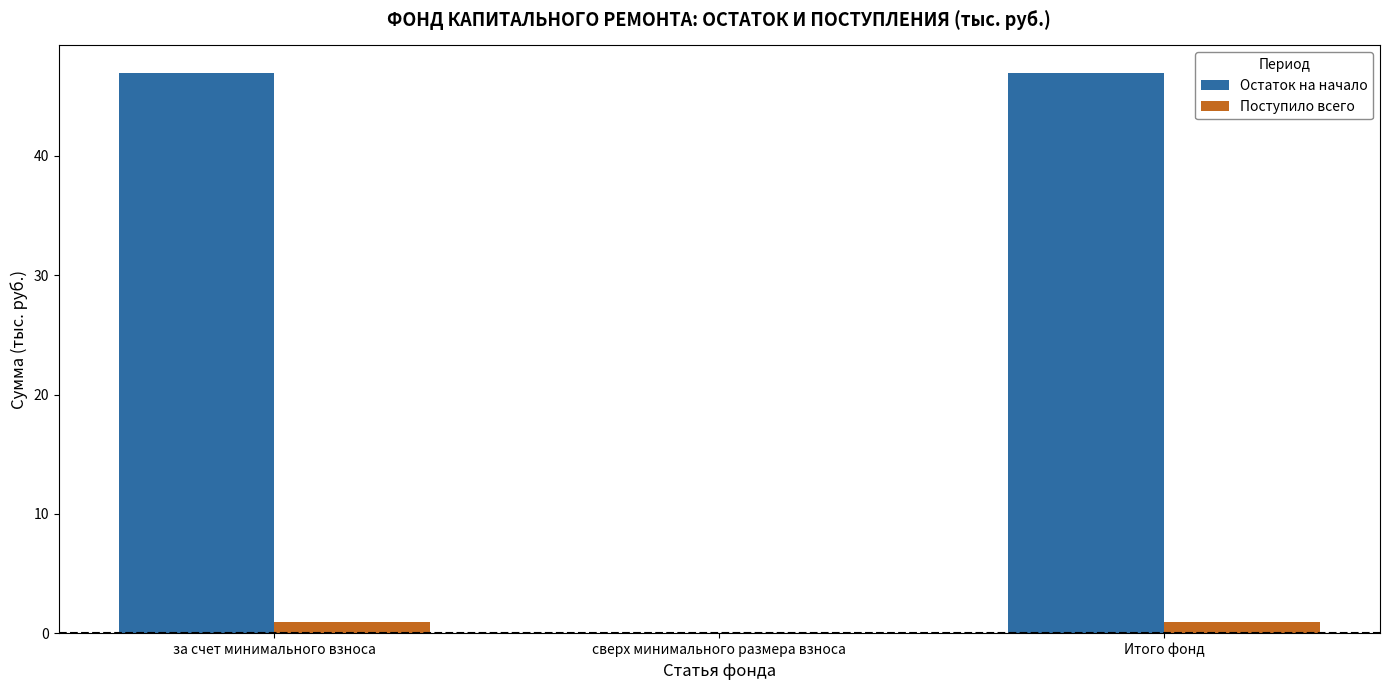

Are the bars grouped side by side (vs. stacked)?

Yes